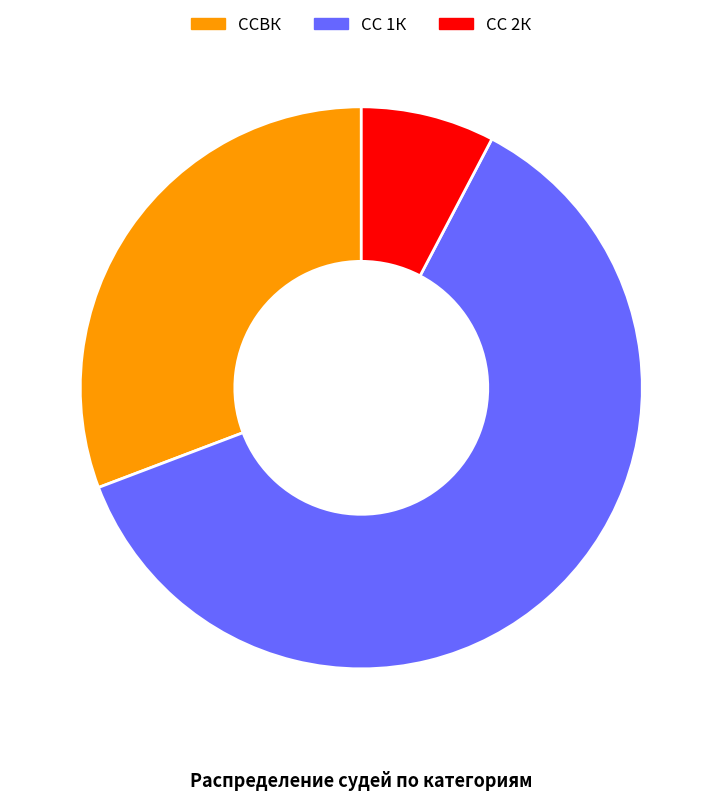

Which has a higher value, ССВК or СС 1К?

СС 1К